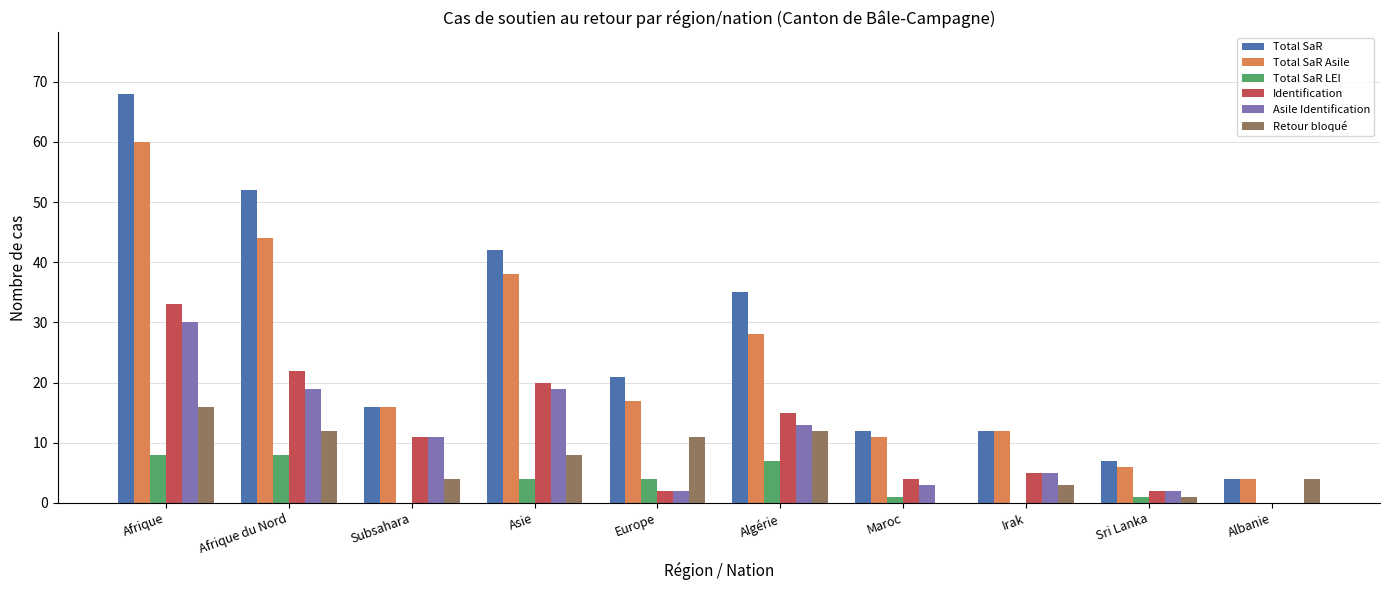

How many positive values does the Asile Identification series have?

9